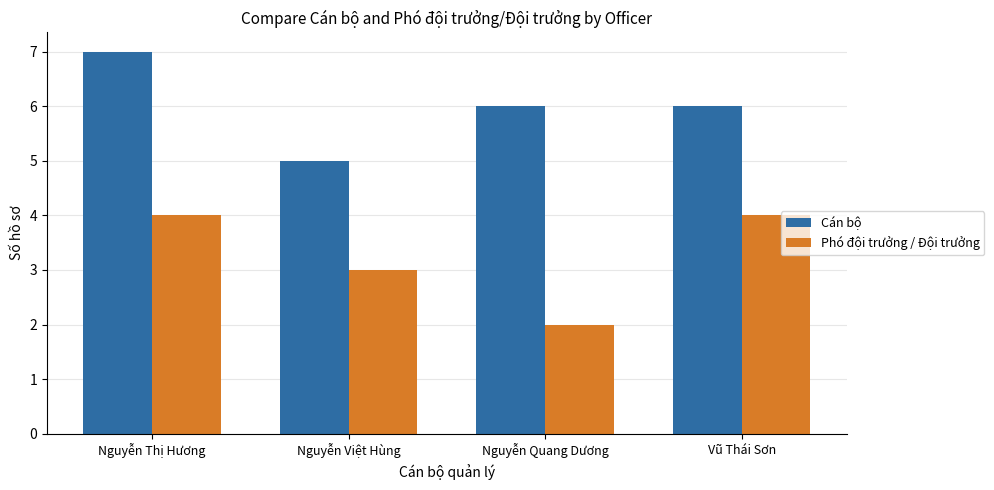

Reading right to left, list all the values displayed in this chart.

Cán bộ: 6	6	5	7
Phó đội trưởng / Đội trưởng: 4	2	3	4